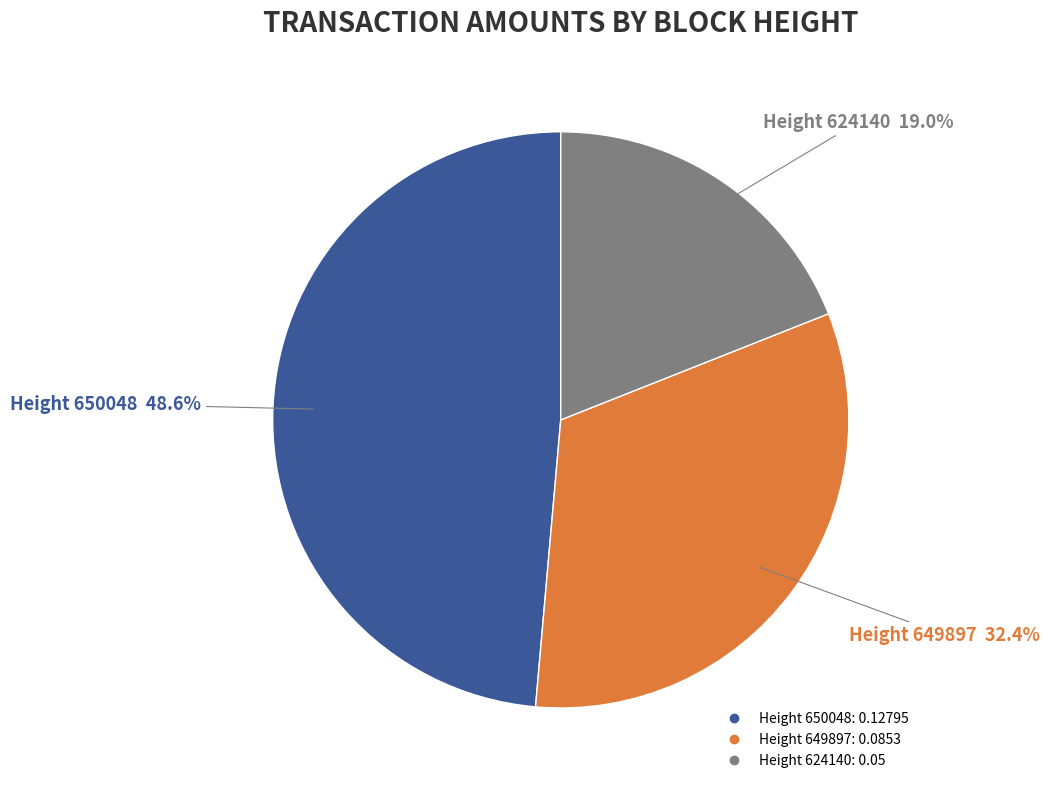

Is there a majority slice in this chart?

No